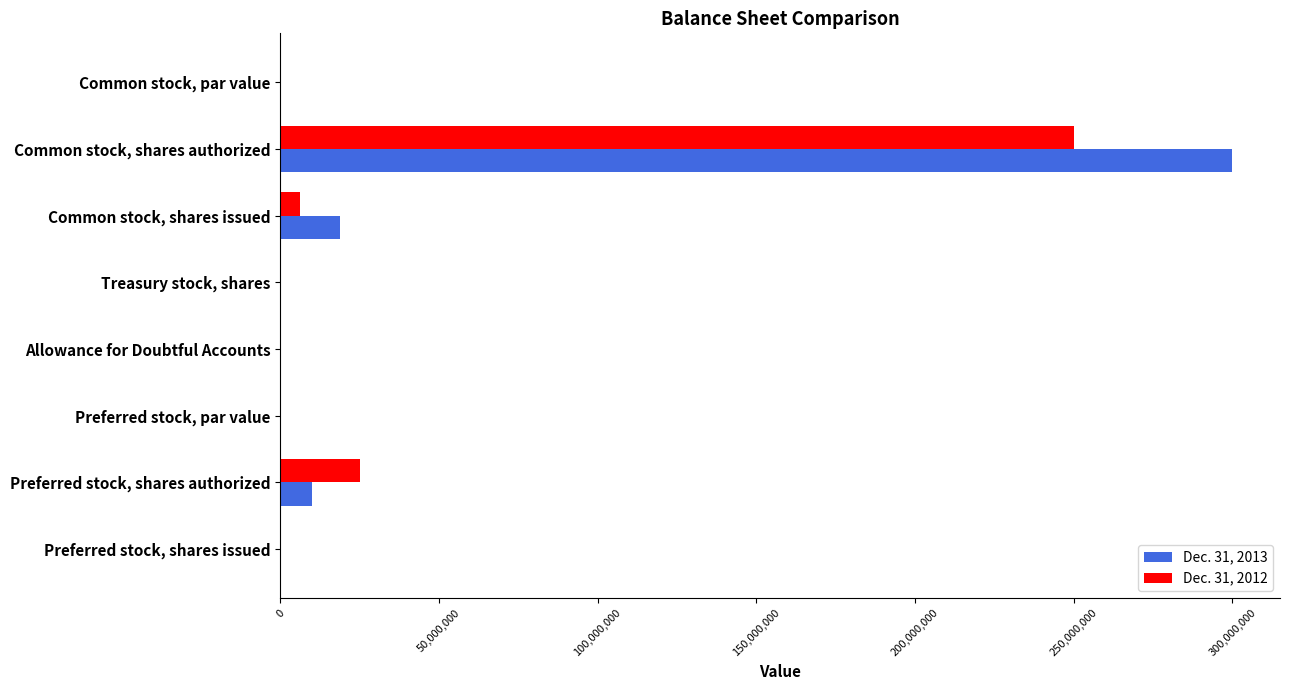

True or false: Dec. 31, 2012 has a value of 0.0 at Preferred stock, shares issued.

True